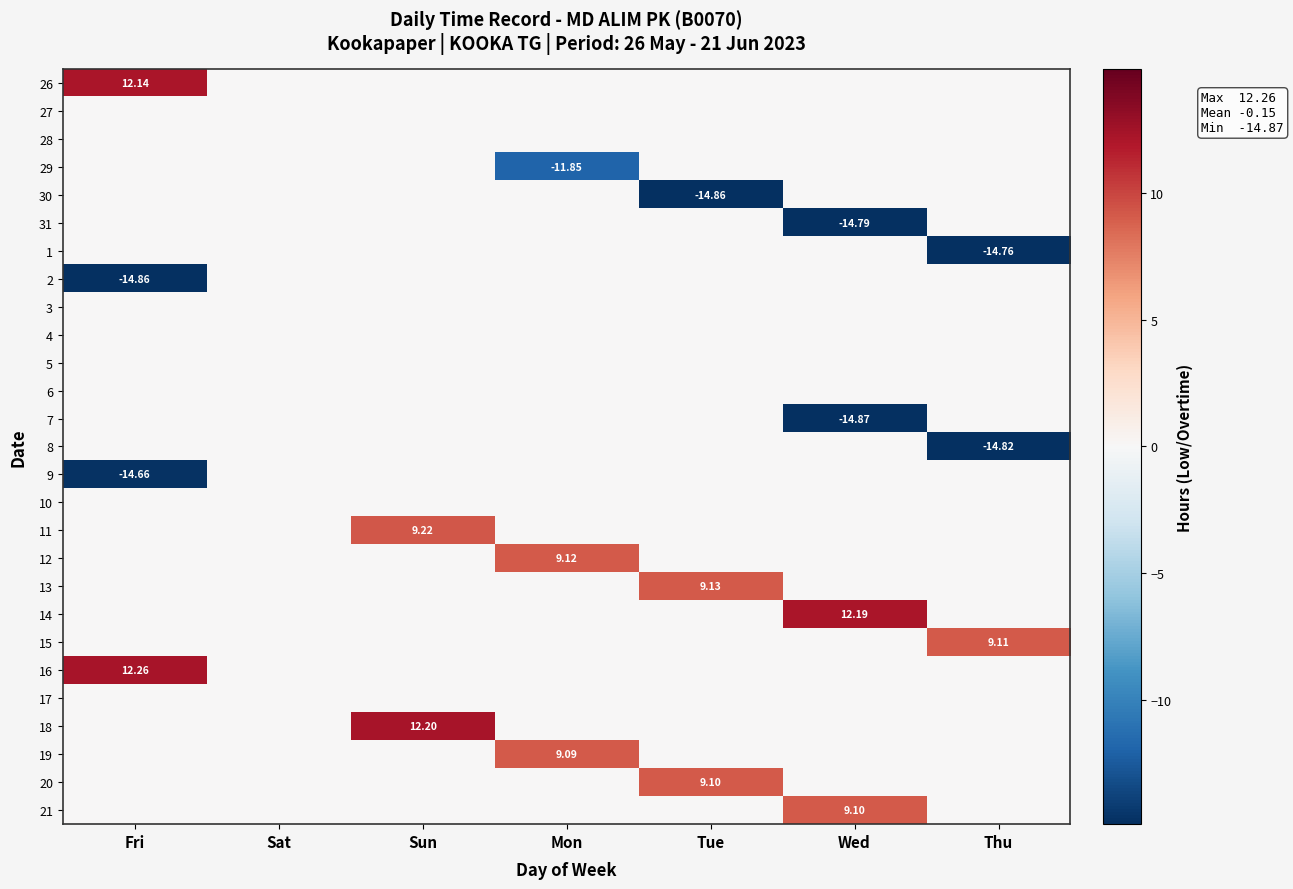

What is the maximum value shown in the chart?

12.3